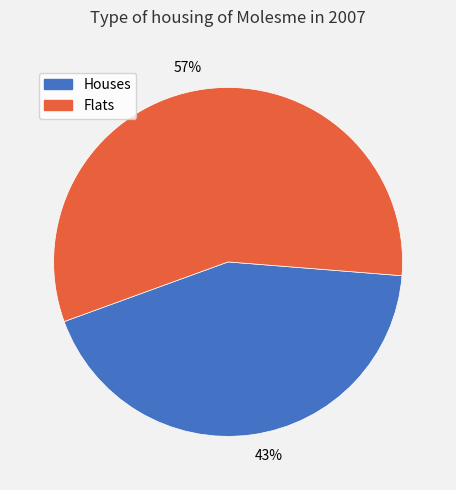

To the nearest percent, what portion does Flats represent?

57%